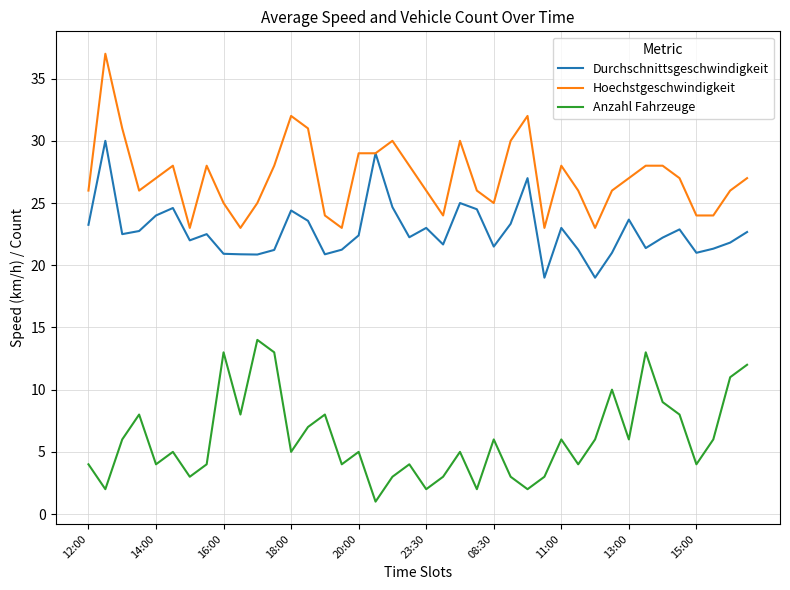

What is the smallest value displayed?

1.0